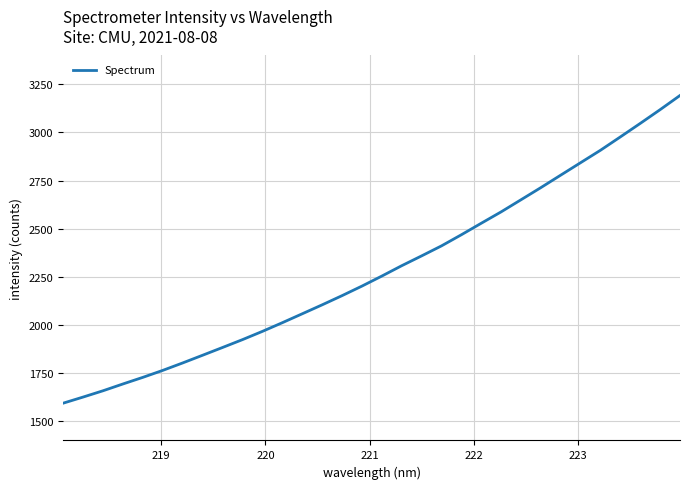

What is the difference between the maximum and minimum values?

1598.4